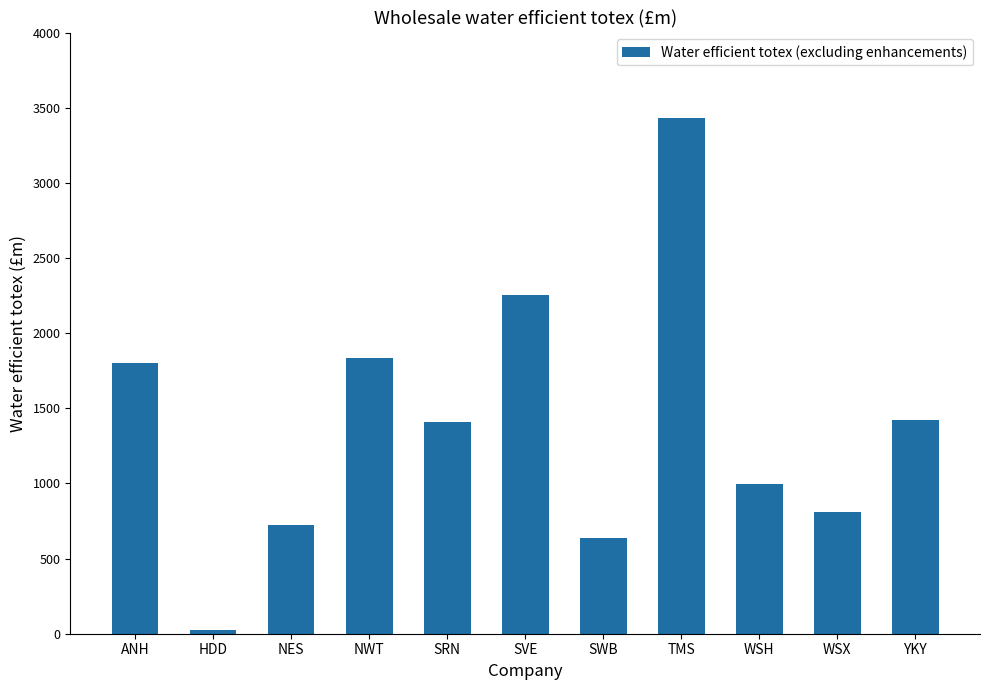

At which label does the data first exceed 1411?

ANH